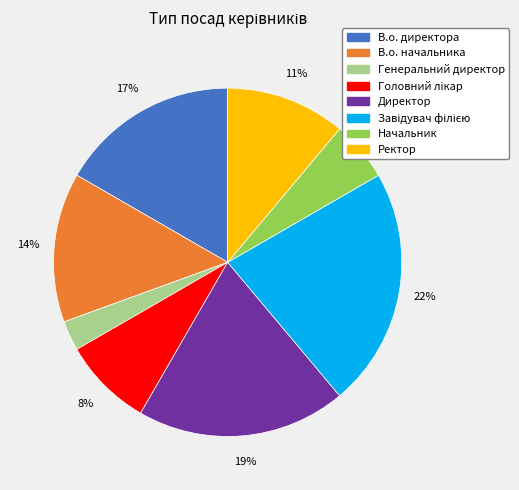

True or false: Директор accounts for 19% of the total.

True